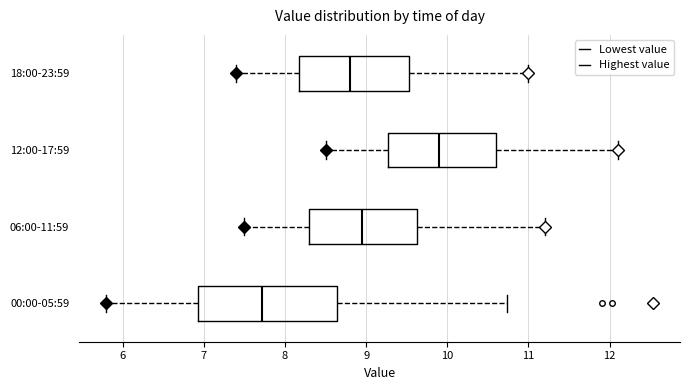

Reading bottom to top, read every box against the x-axis: the position of its median line, the range the box covers, and the ends of its whiskers. The values are not printed on the chart, so give them approximately, as read against the axis.

00:00-05:59: median 7.7, box 6.9 to 8.6, whiskers 5.8 to 10.7
06:00-11:59: median 9.0, box 8.3 to 9.6, whiskers 7.5 to 11.2
12:00-17:59: median 9.9, box 9.3 to 10.6, whiskers 8.5 to 12.1
18:00-23:59: median 8.8, box 8.2 to 9.5, whiskers 7.4 to 11.0